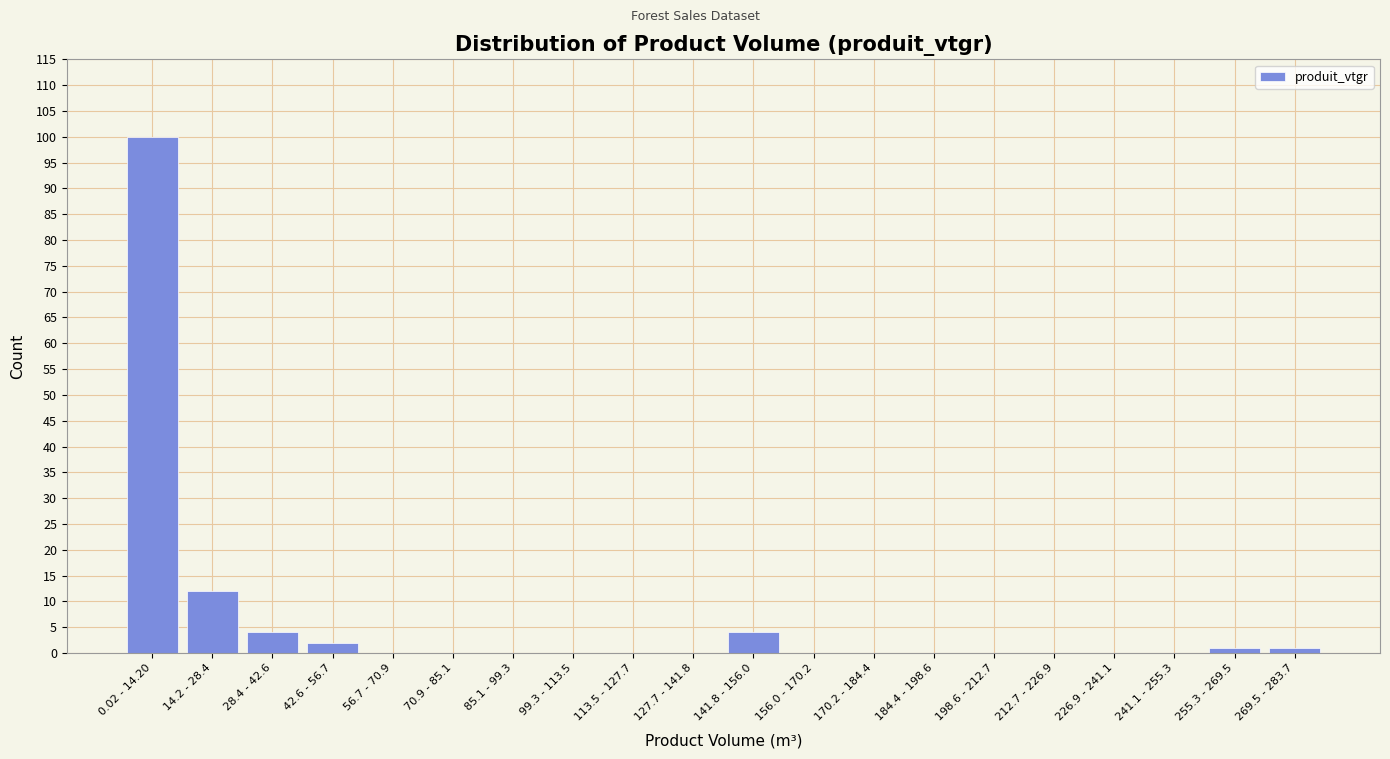

Reading left to right, extract all data points from this chart.

0.02 - 14.20=100	14.2 - 28.4=12	28.4 - 42.6=4	42.6 - 56.7=2	56.7 - 70.9=0	70.9 - 85.1=0	85.1 - 99.3=0	99.3 - 113.5=0	113.5 - 127.7=0	127.7 - 141.8=0	141.8 - 156.0=4	156.0 - 170.2=0	170.2 - 184.4=0	184.4 - 198.6=0	198.6 - 212.7=0	212.7 - 226.9=0	226.9 - 241.1=0	241.1 - 255.3=0	255.3 - 269.5=1	269.5 - 283.7=1